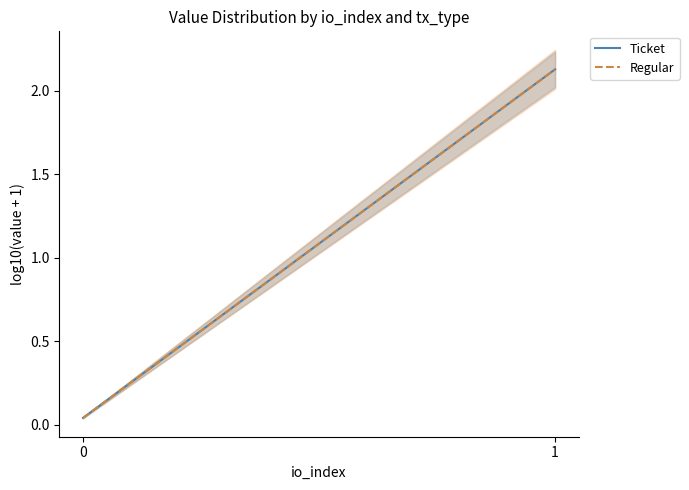

What is the average value of the Ticket series?

1.1